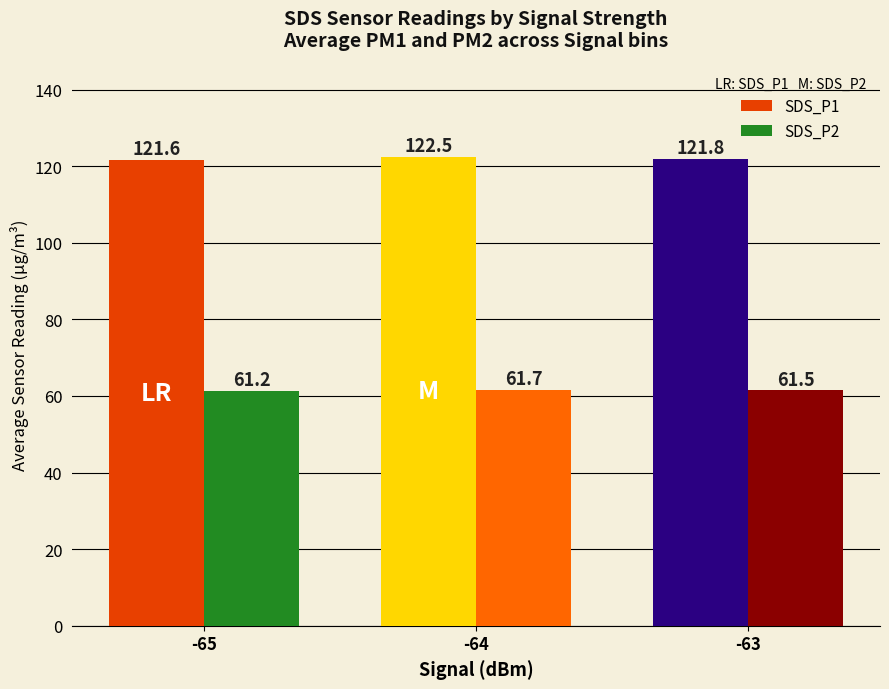

Count the number of data series in this chart.

2